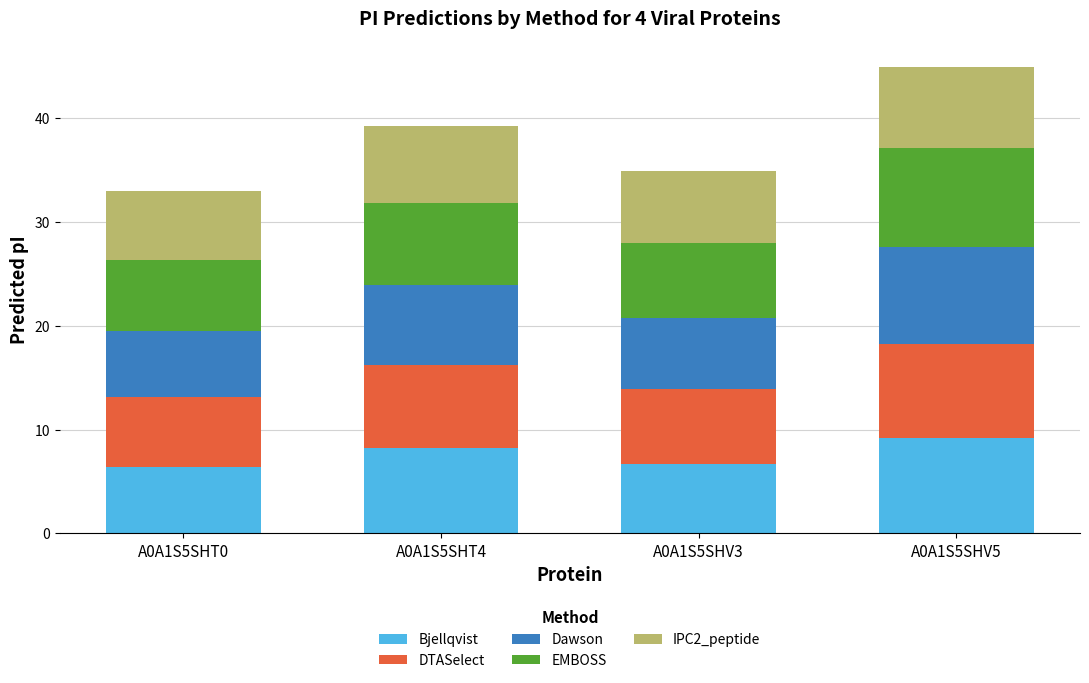

Does the chart contain any negative values?

No